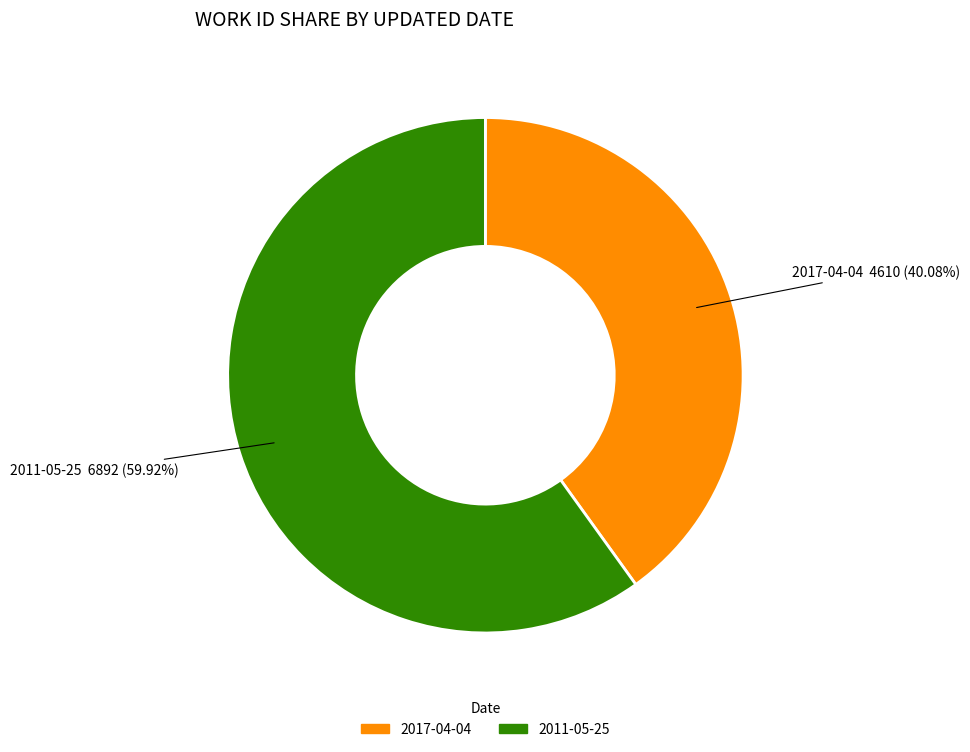

True or false: 2011-05-25 accounts for 60% of the total.

True